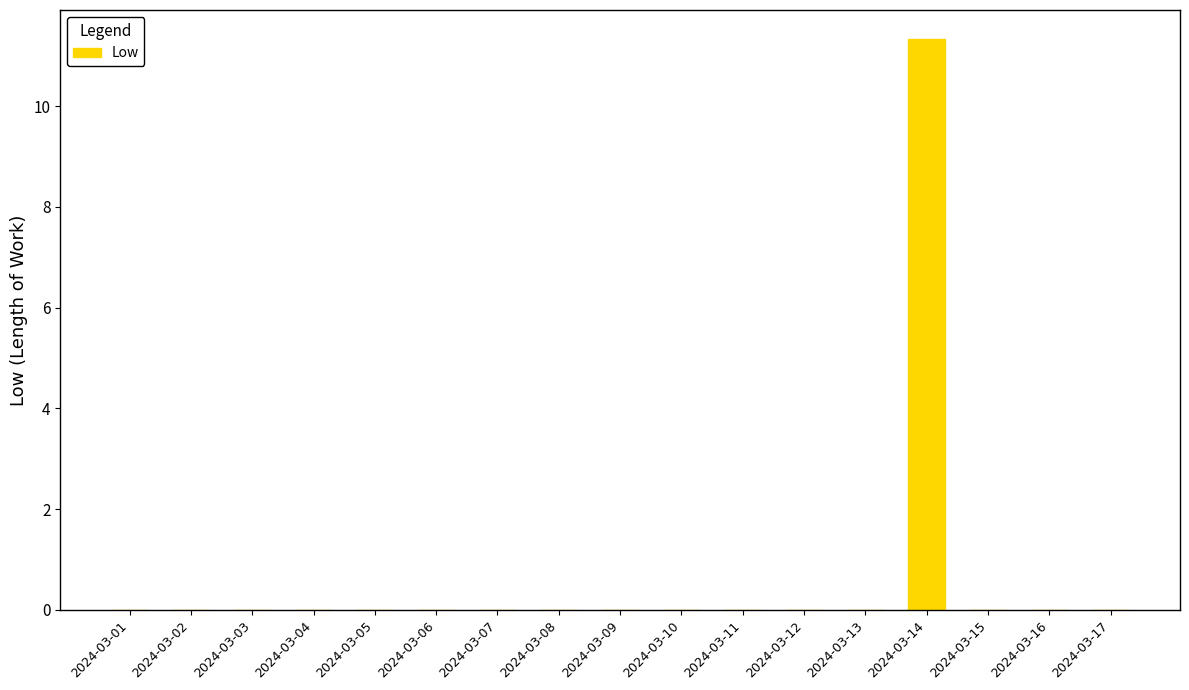

The value at 2024-03-04 is 7.7. True or false?

False